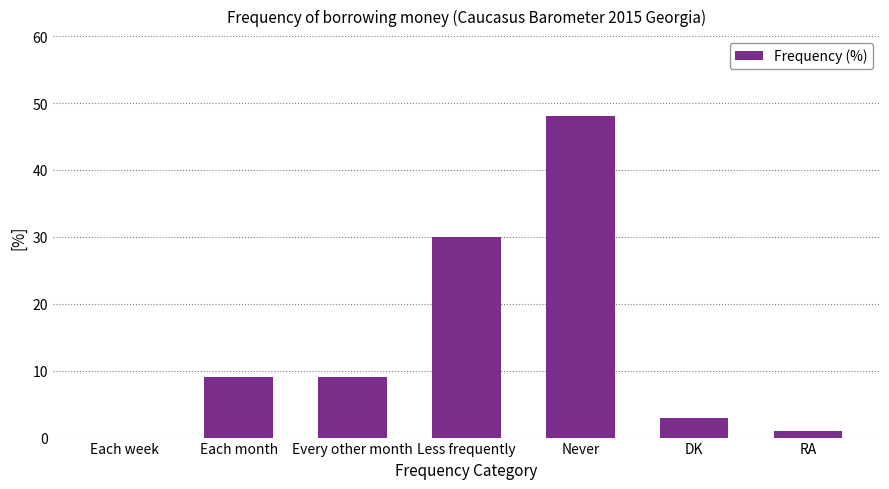

What is the average value?

14